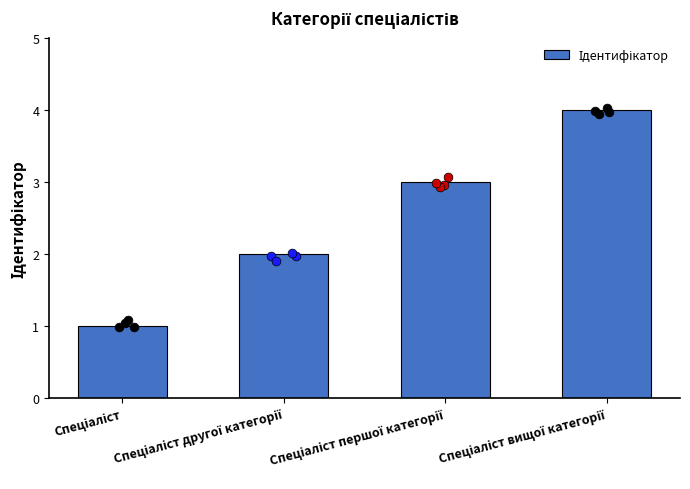

What is the change in value from Спеціаліст другої категорії to Спеціаліст вищої категорії?

+2